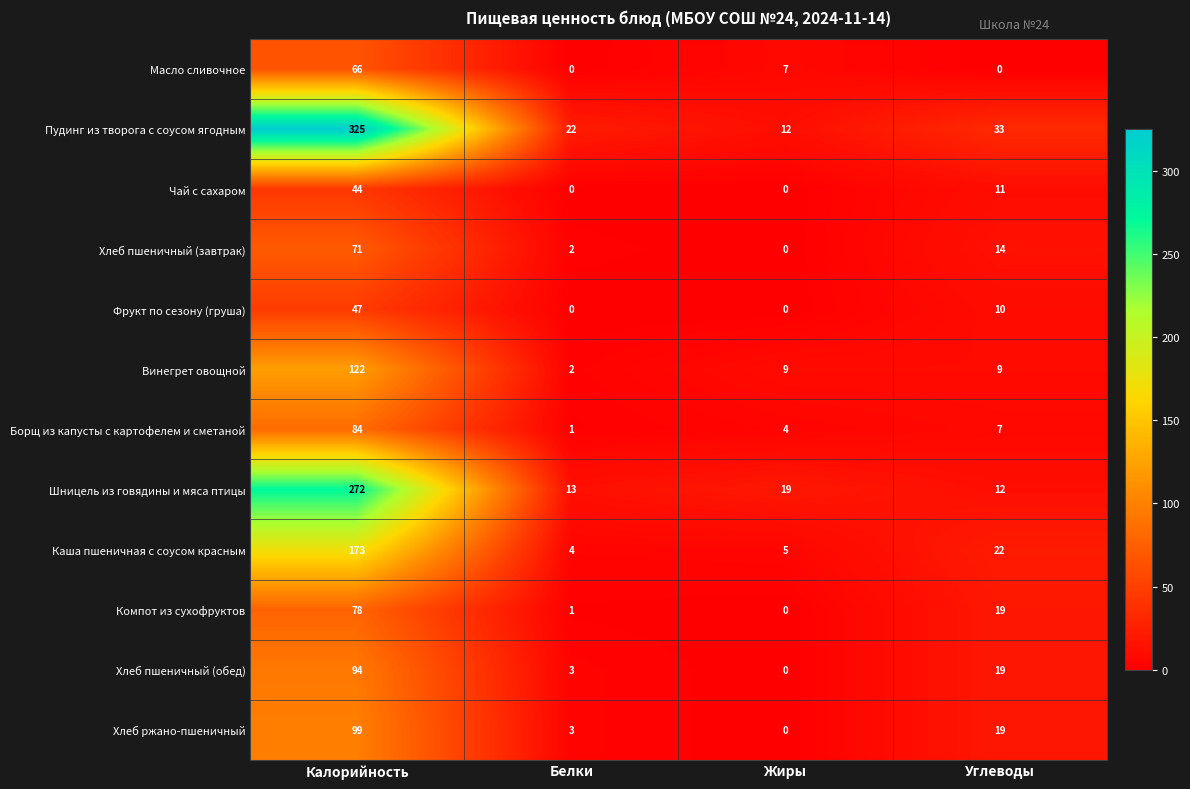

What is the difference between the maximum and second lowest values in the Хлеб пшеничный (обед) series?

91